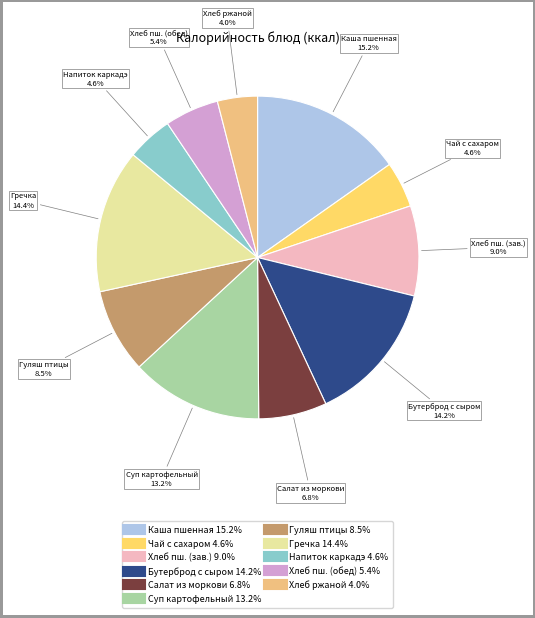

To the nearest percent, what is the average slice percentage?

9%